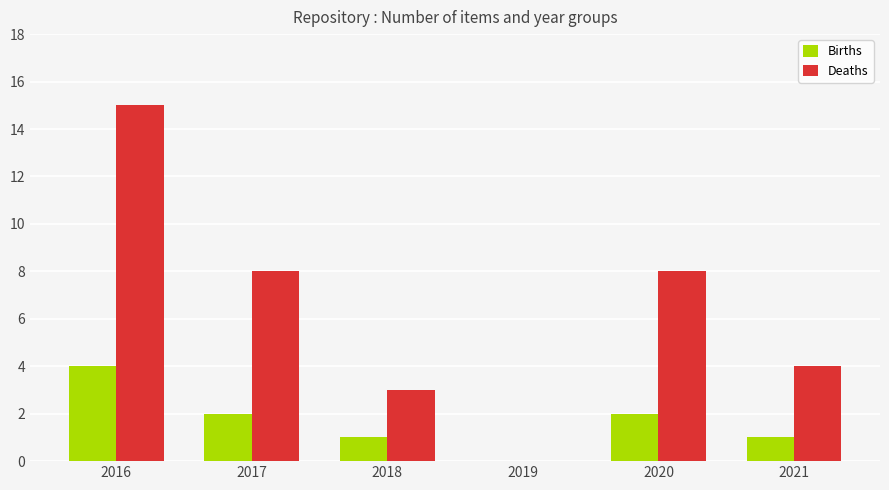

Which series has the largest total across all categories?

Deaths